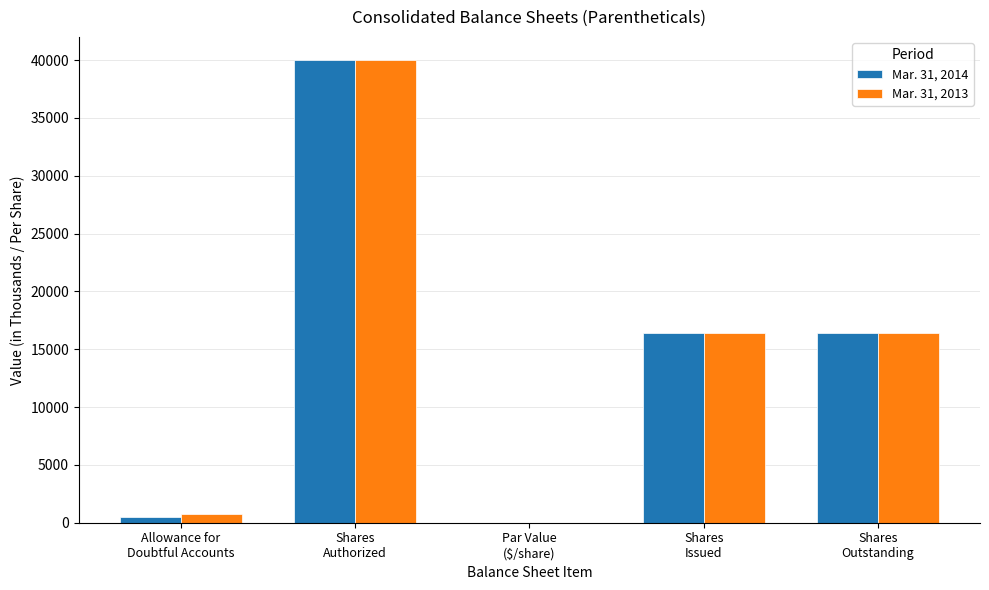

What is the sum of all Mar. 31, 2013 values?

73575.0